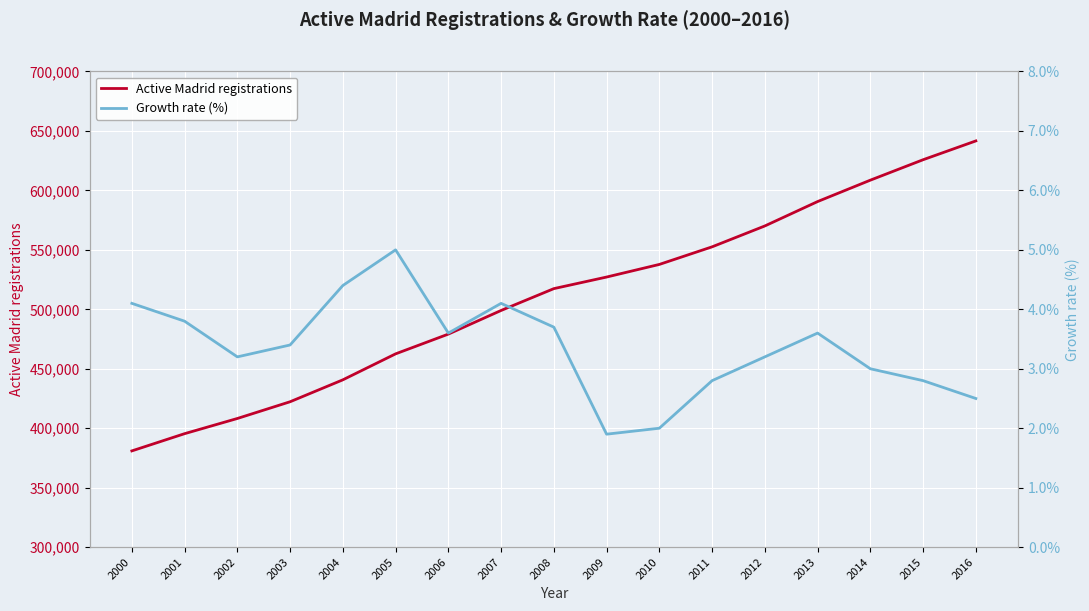

What is the value of the Active Madrid registrations point at the 8th from the left?

499022.0